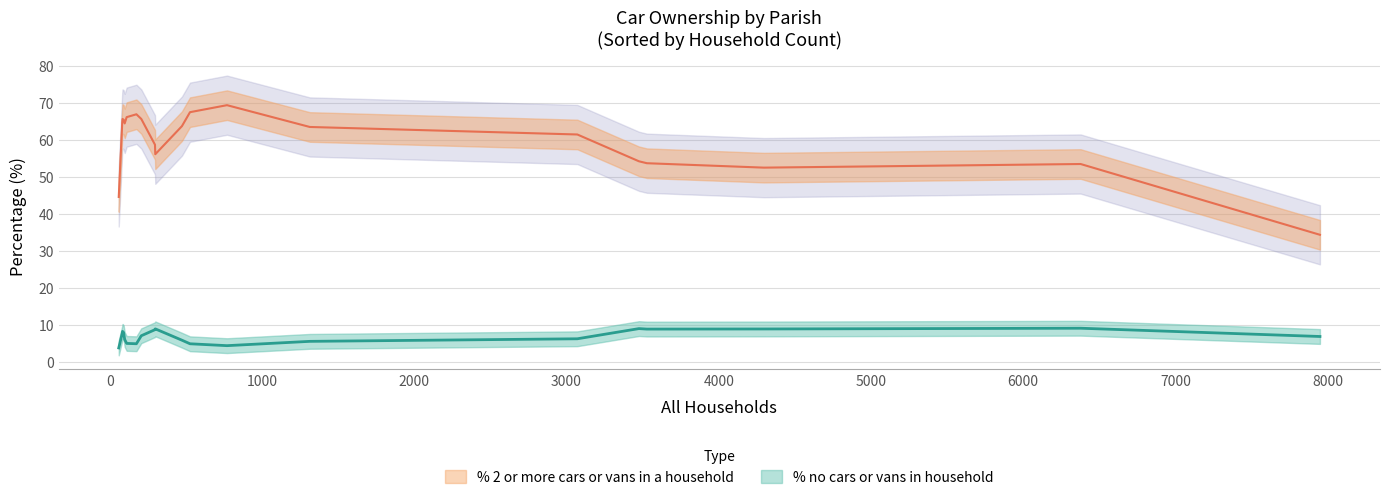

What is the average value of the % 2 or more cars or vans in a household series?

61.5